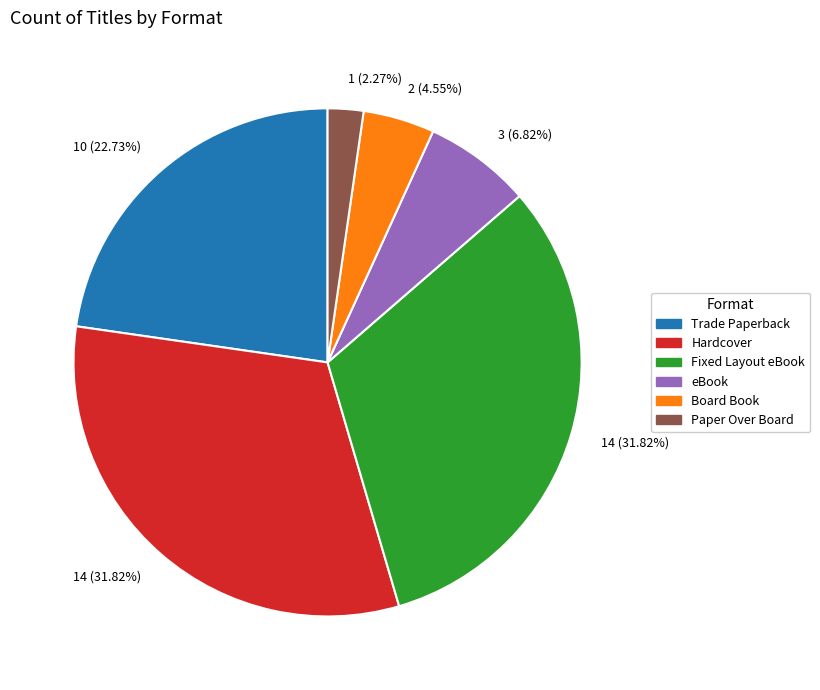

To the nearest percent, what is the difference between the largest and smallest slice percentages?

30%